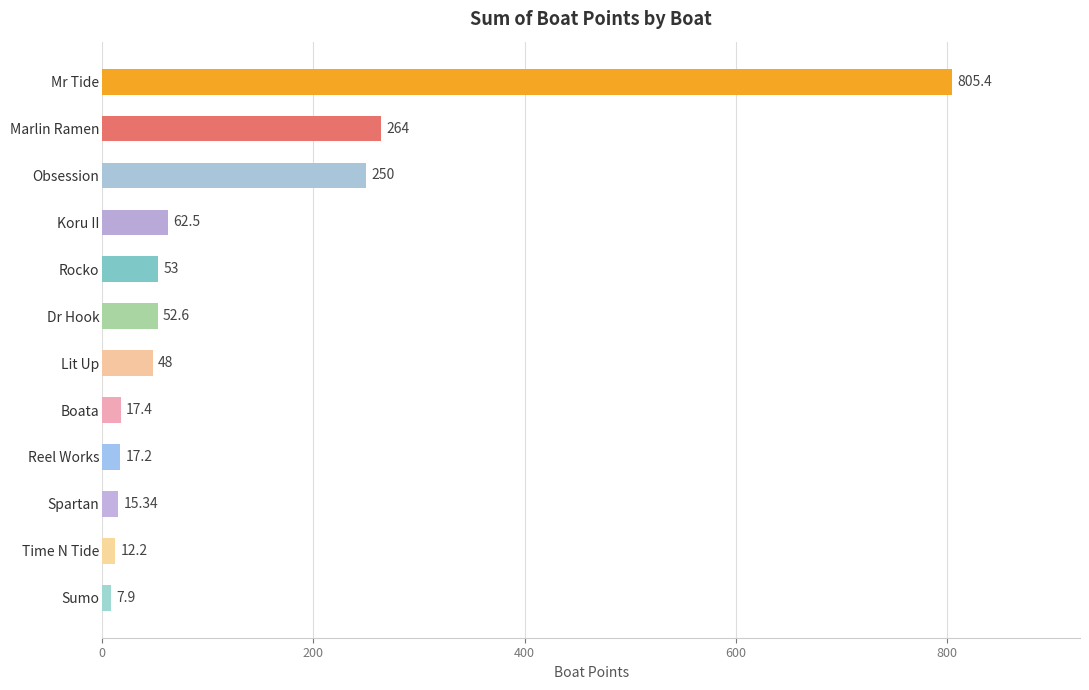

What is the label of the 5th bar from the bottom?

Boata